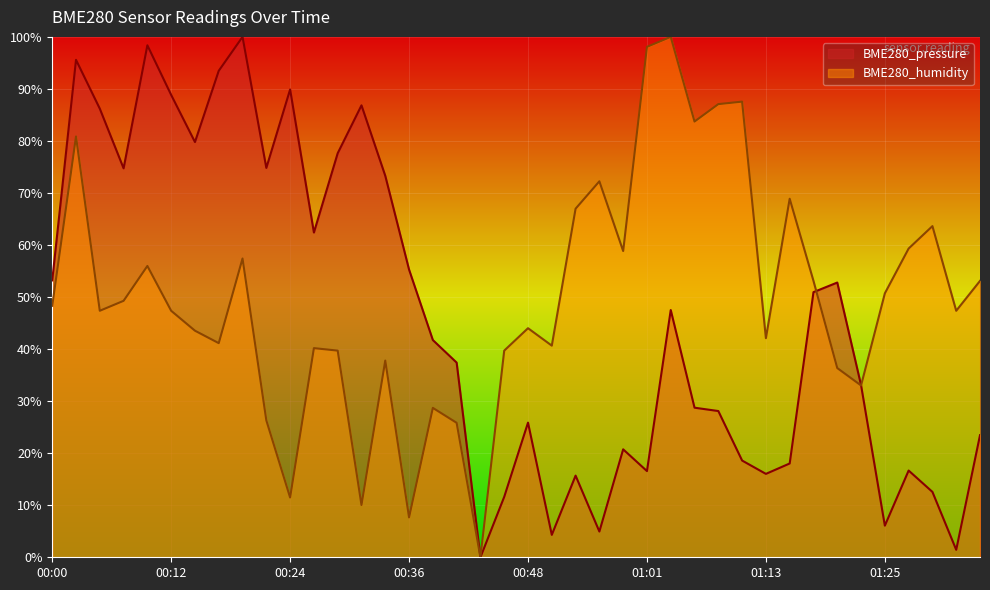

What is the difference between the maximum and minimum values in the BME280_humidity series?

100.0